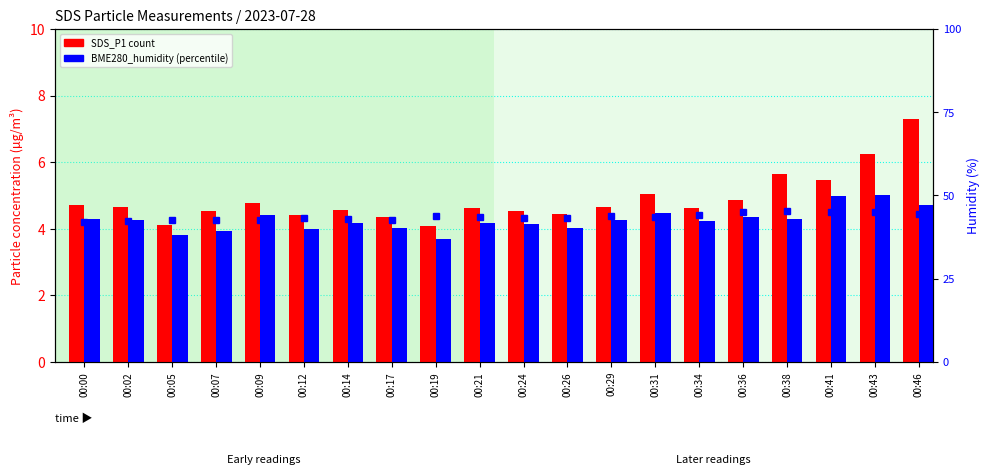

At which category is the sum across all series the highest?

00:46